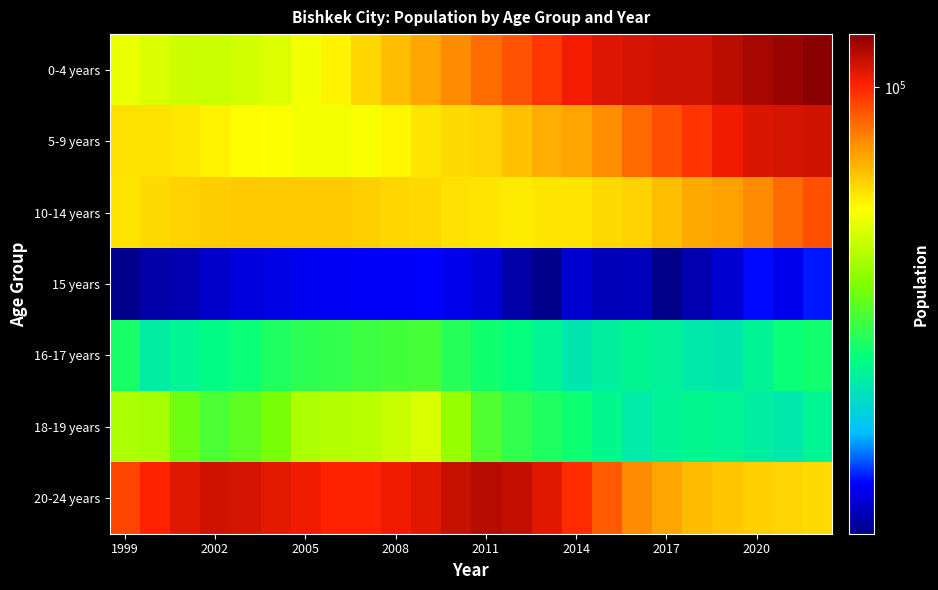

What is the smallest value displayed?

10676